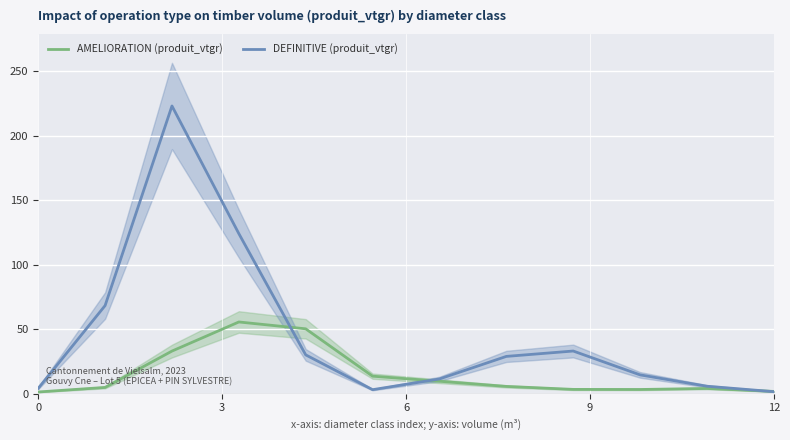

At how many categories does at least one series exceed 47?

4